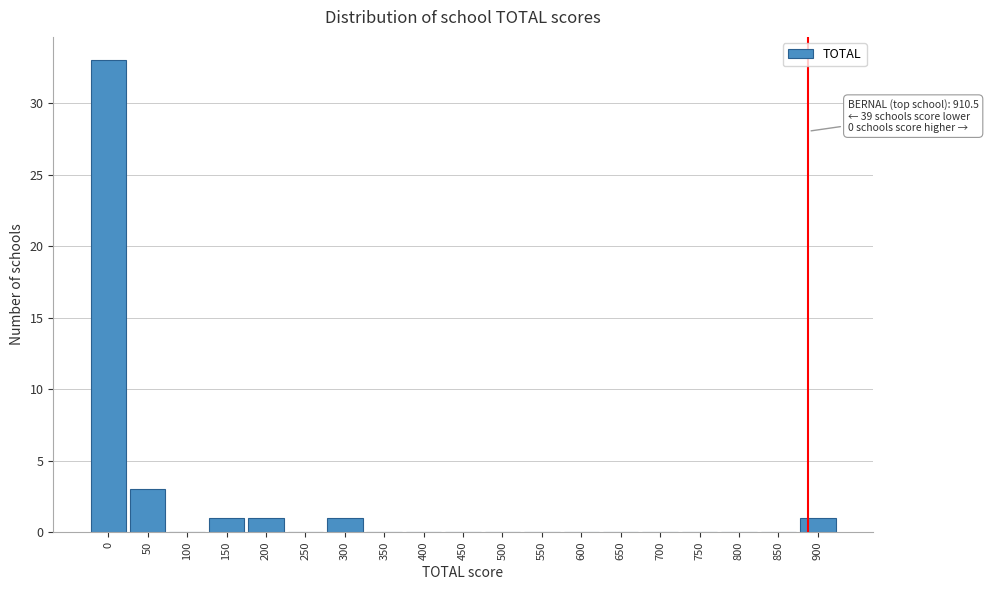

Reading left to right, list all the values displayed in this chart.

0=33	50=3	100=0	150=1	200=1	250=0	300=1	350=0	400=0	450=0	500=0	550=0	600=0	650=0	700=0	750=0	800=0	850=0	900=1